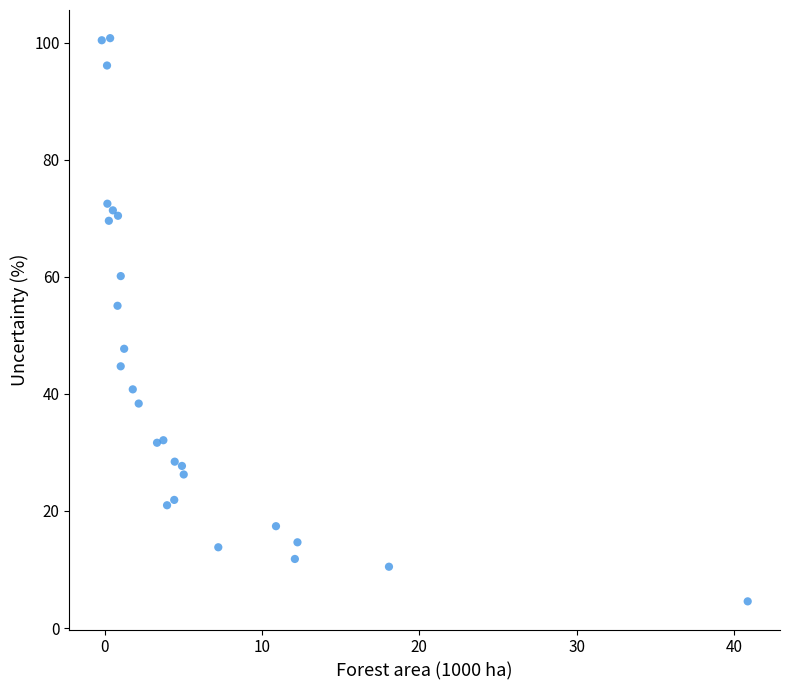

What Y value in the scatter plot is closest to 52?

55.0